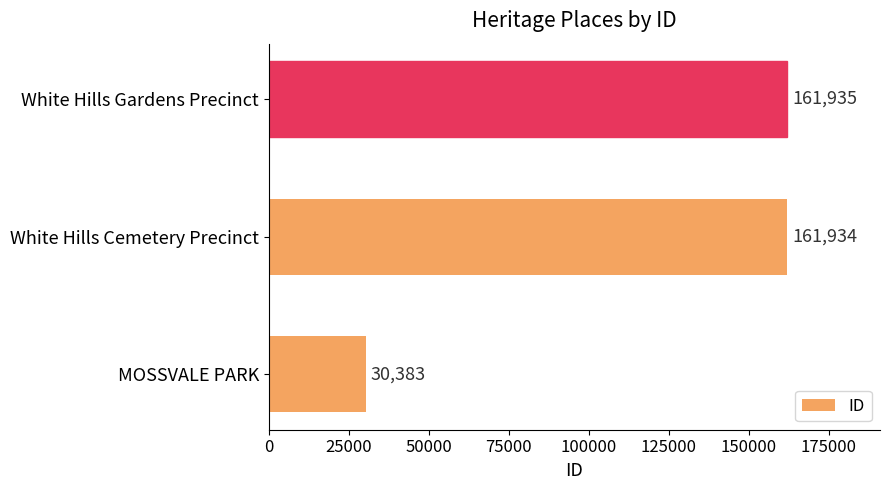

The chart shows a value of 16950 at MOSSVALE PARK. True or false?

False